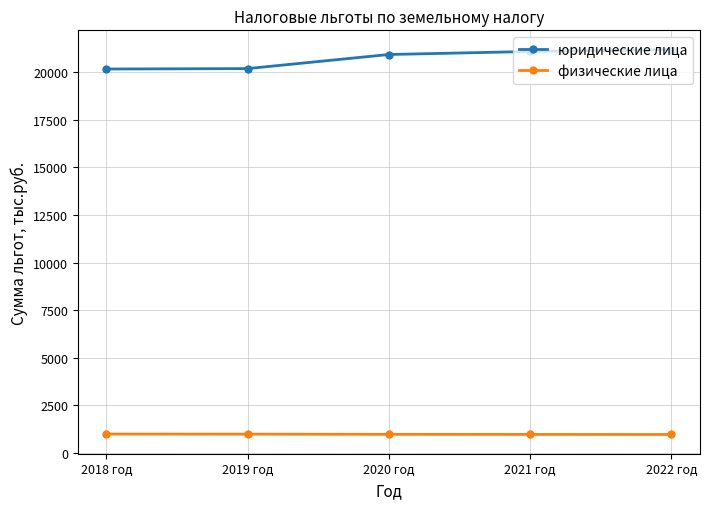

How many lines are shown in the chart?

2